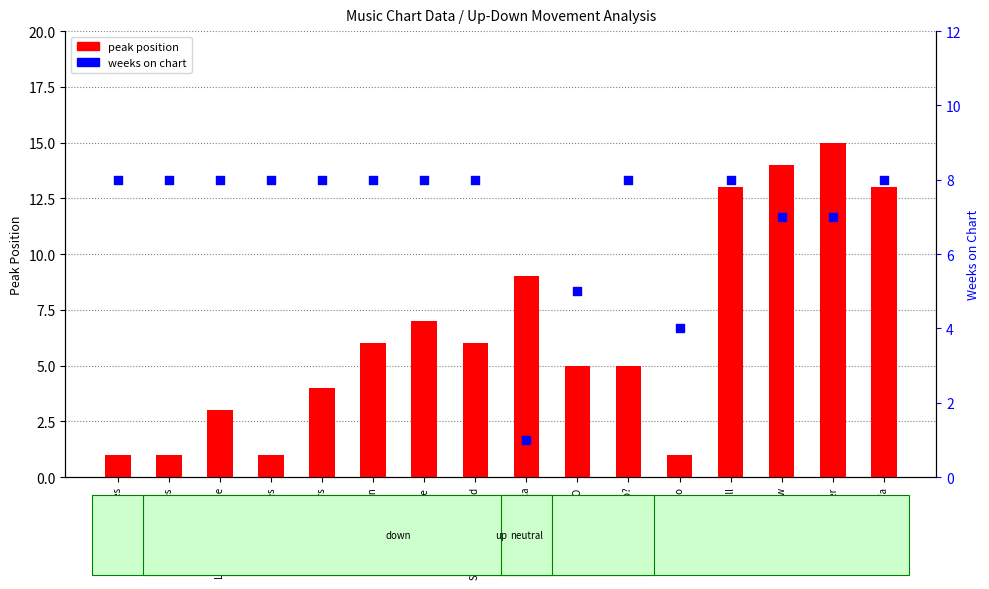

What is the total value across all series at Memories?

9